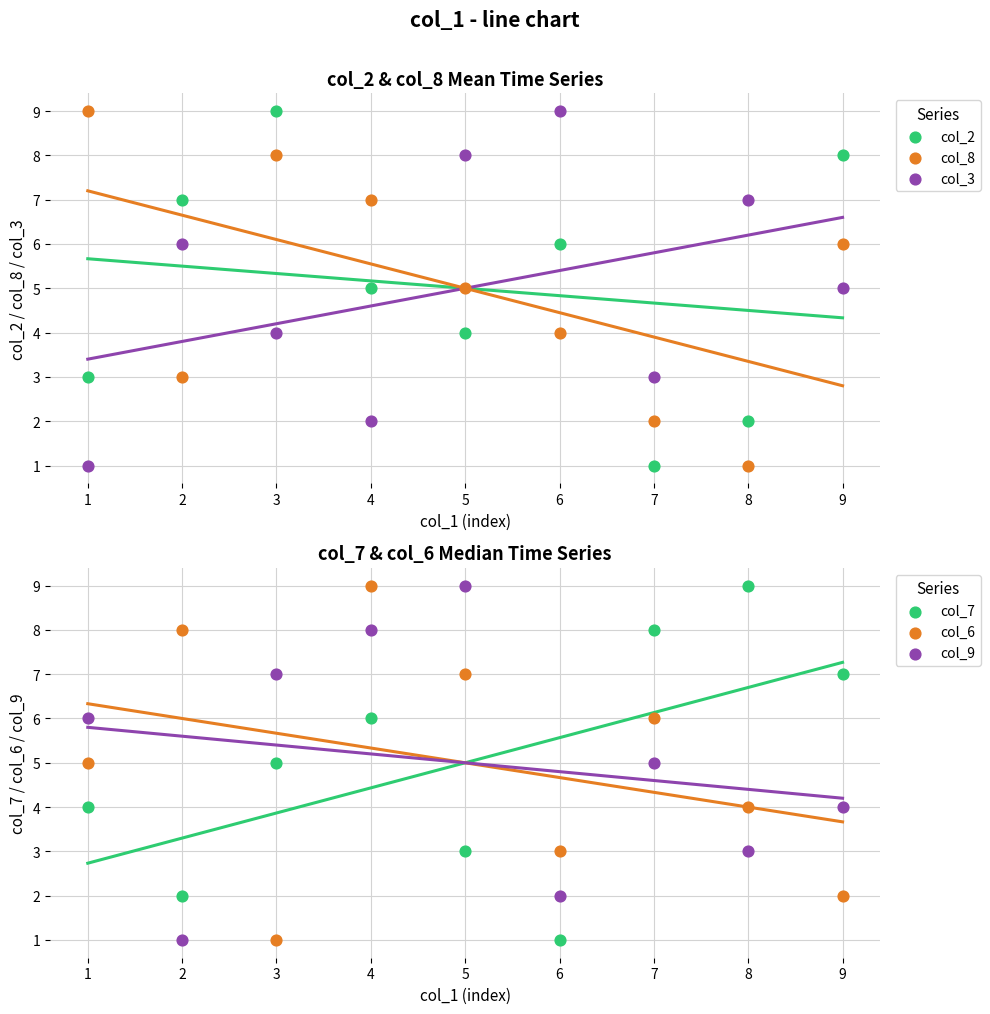

What is the total value across all series at 8?

26